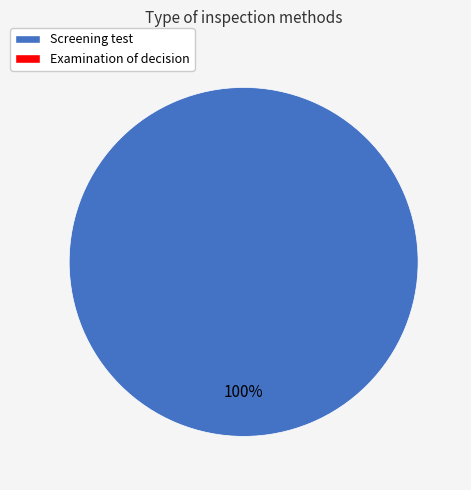

How many segments does this pie chart have?

1